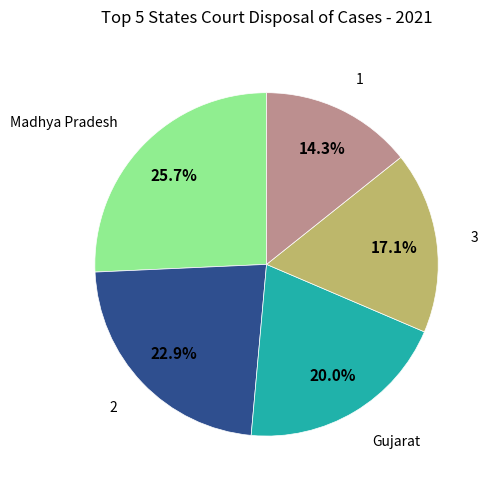

How many slices are in this pie chart?

5